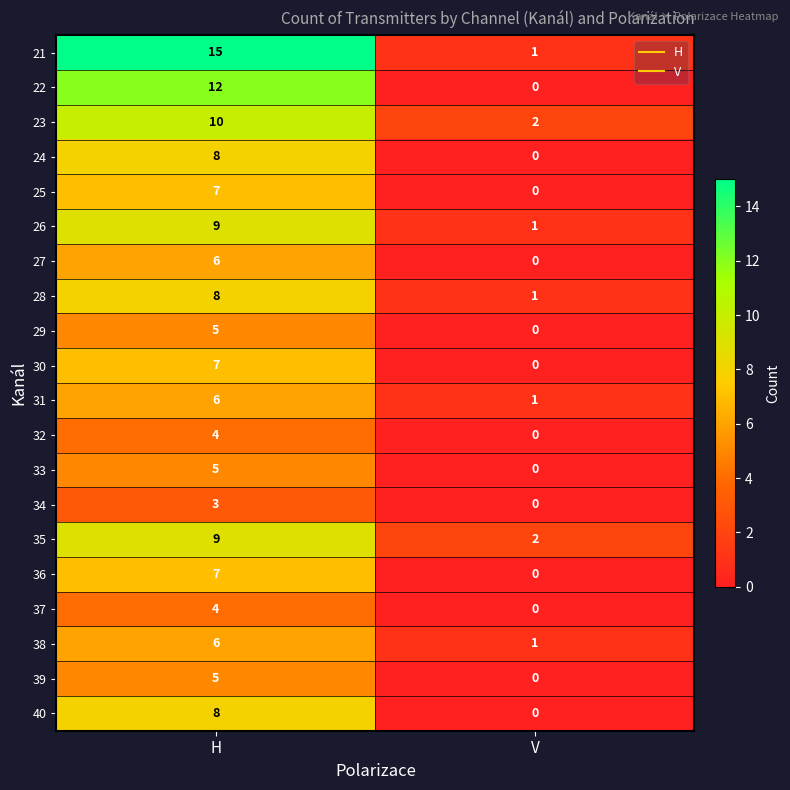

How many values in the 40 series are below 8?

1